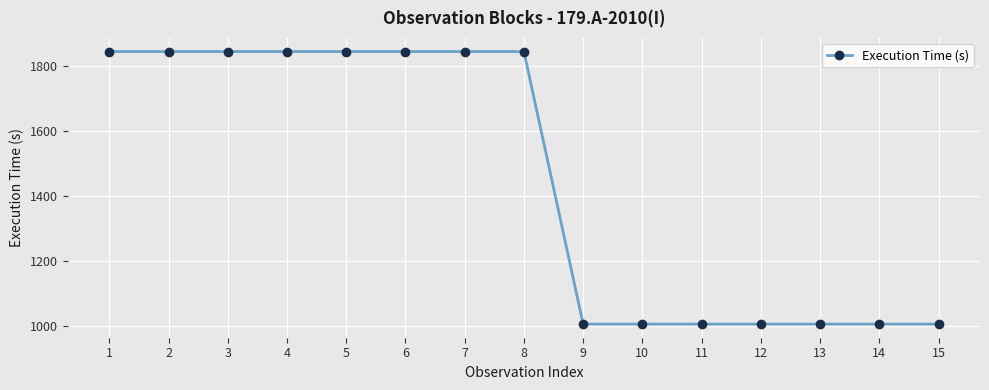

How many lines are shown in the chart?

1